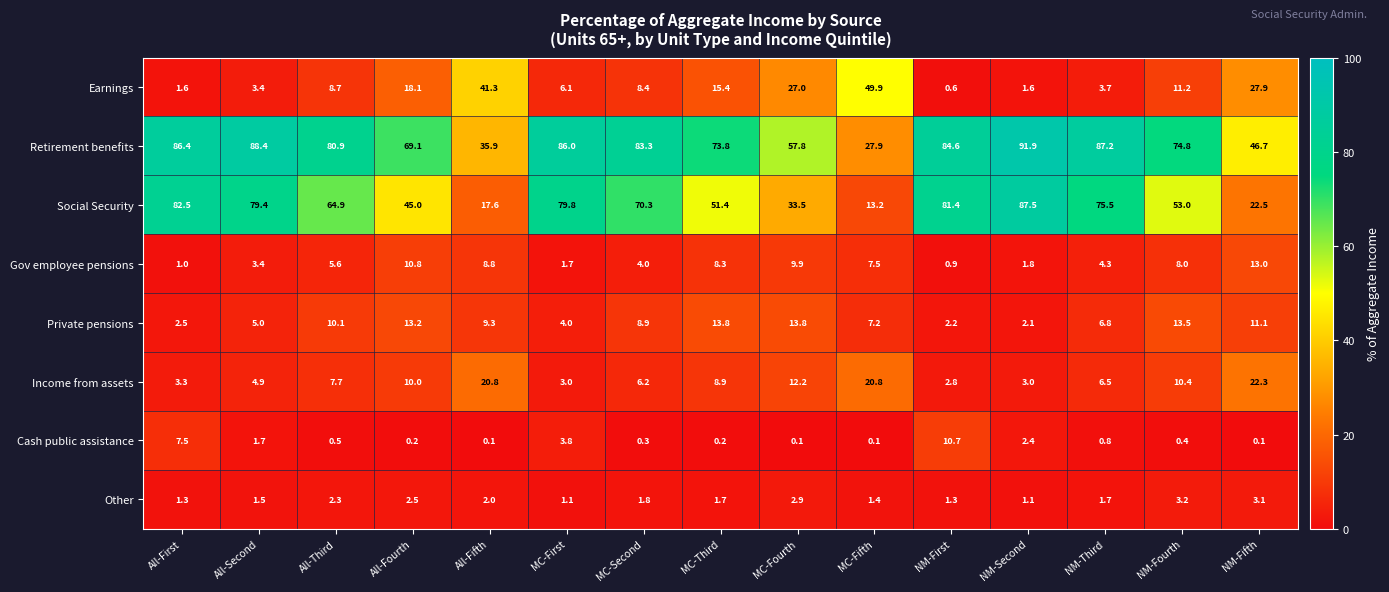

How many series are shown in this chart?

8